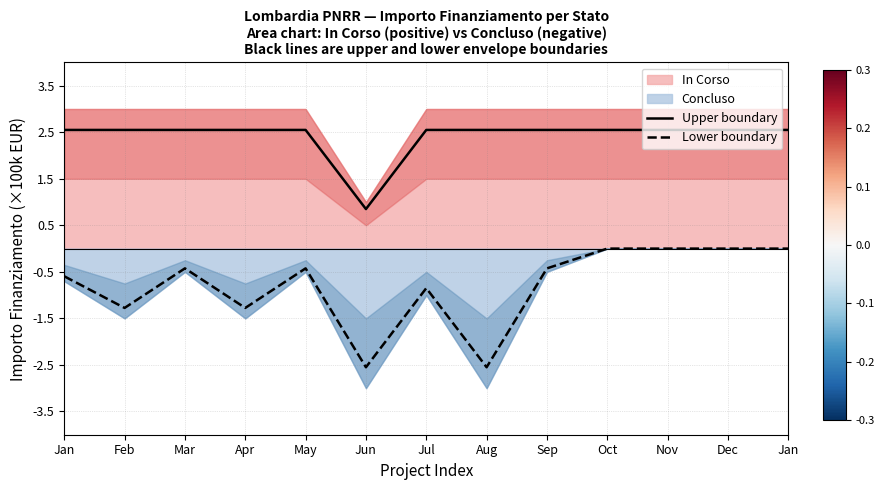

Is the value of Upper boundary at Nov greater than the value of Lower boundary at Oct?

Yes